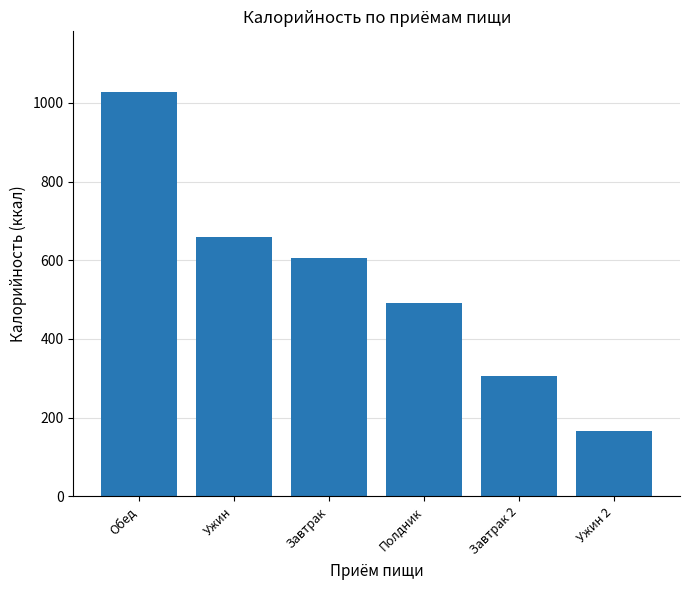

Rank the categories by value from lowest to highest.

Ужин 2, Завтрак 2, Полдник, Завтрак, Ужин, Обед